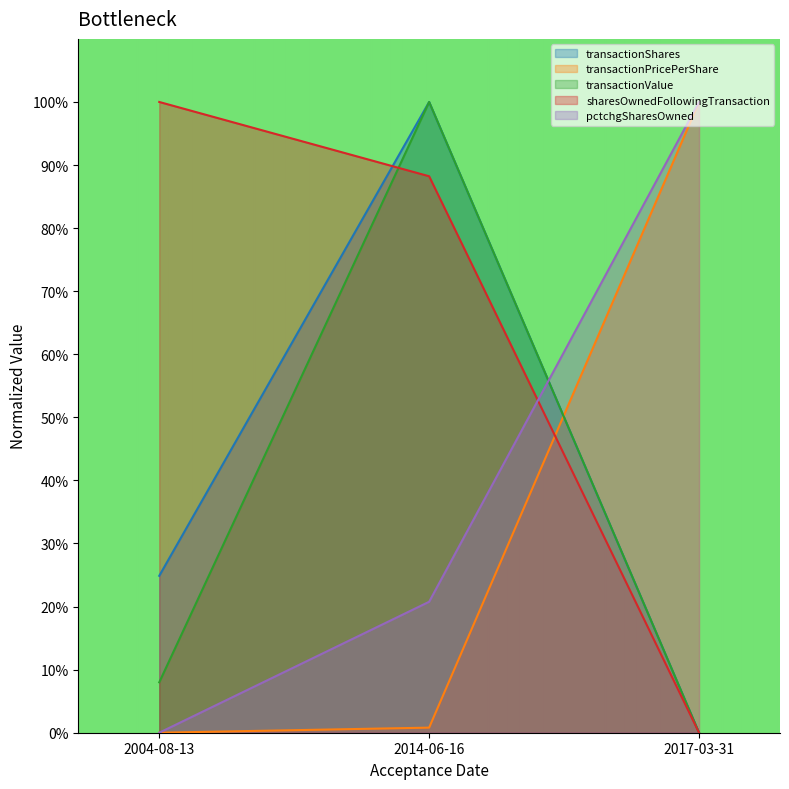

What is the sum of all transactionValue values?

1.1